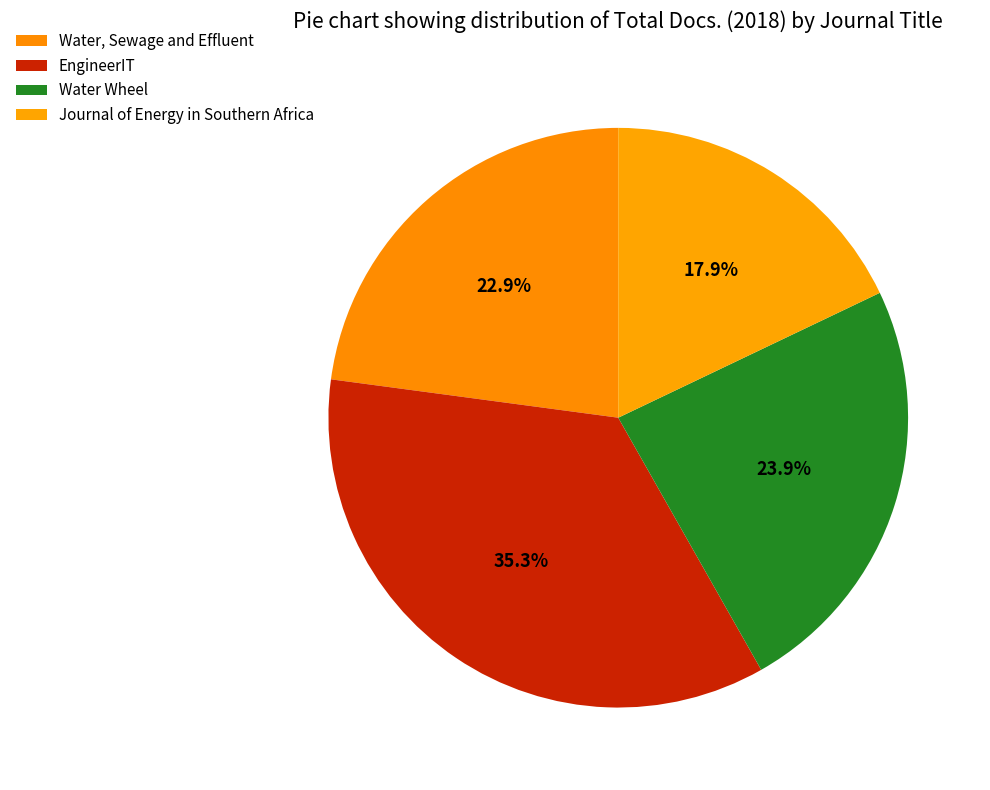

Between EngineerIT and Water Wheel, which is larger?

EngineerIT